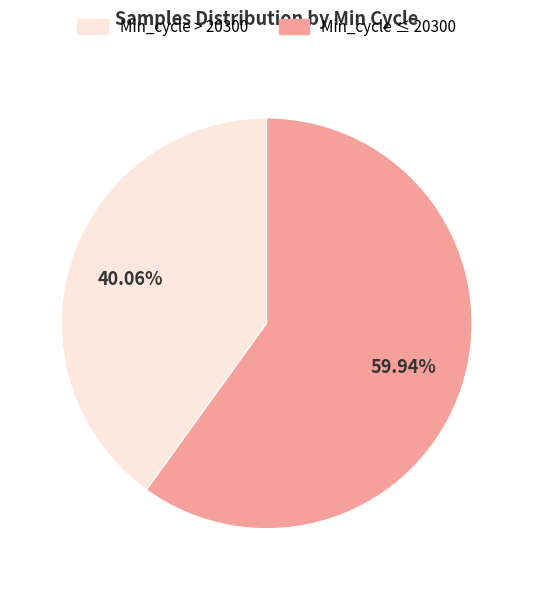

To the nearest percent, what is the average slice percentage?

50%